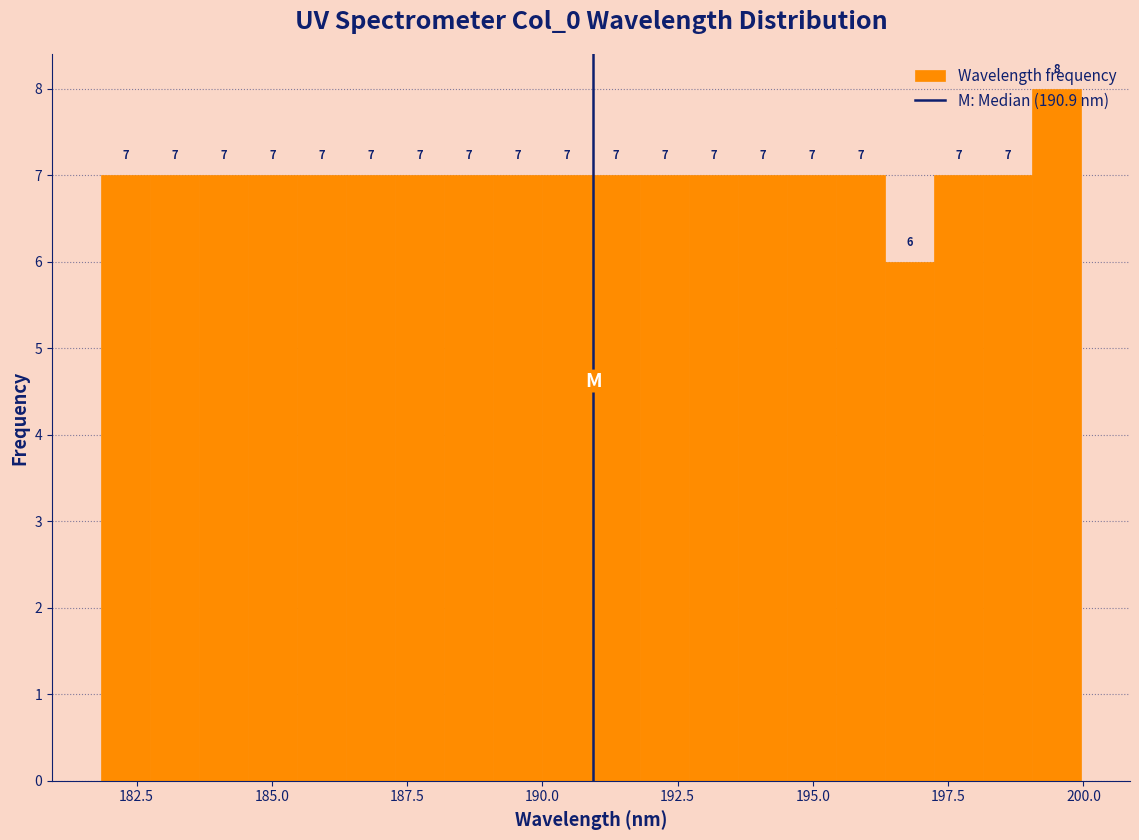

Around what value on the x-axis is the tallest bar? Give the approximate position of its centre, as read against the axis.

199.5